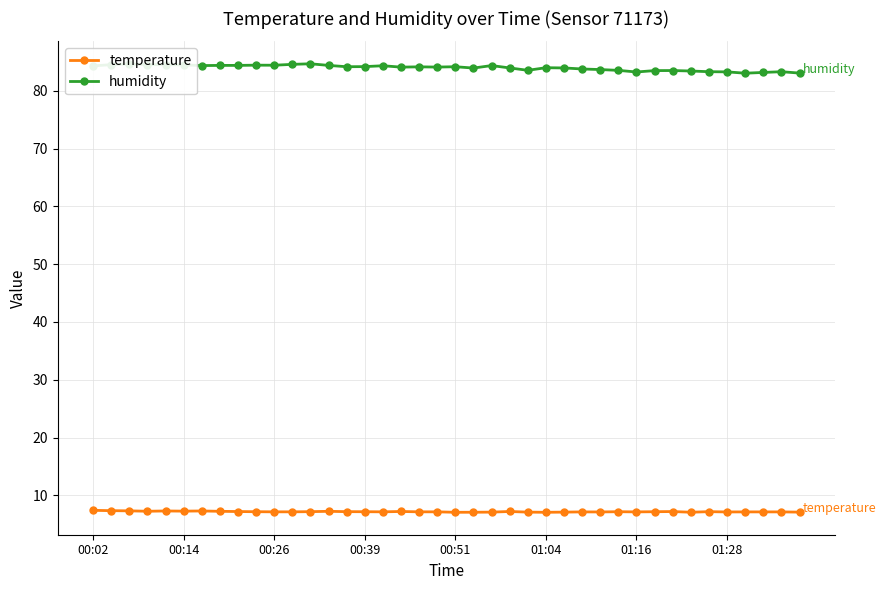

Rank the series by their maximum value, from lowest to highest.

temperature, humidity